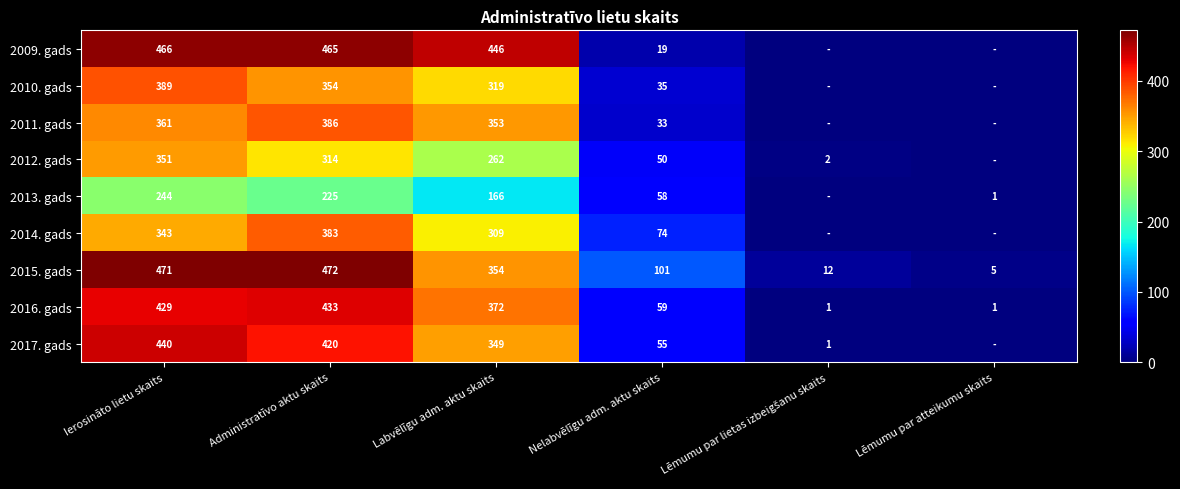

What is the minimum value for 2015. gads?

5